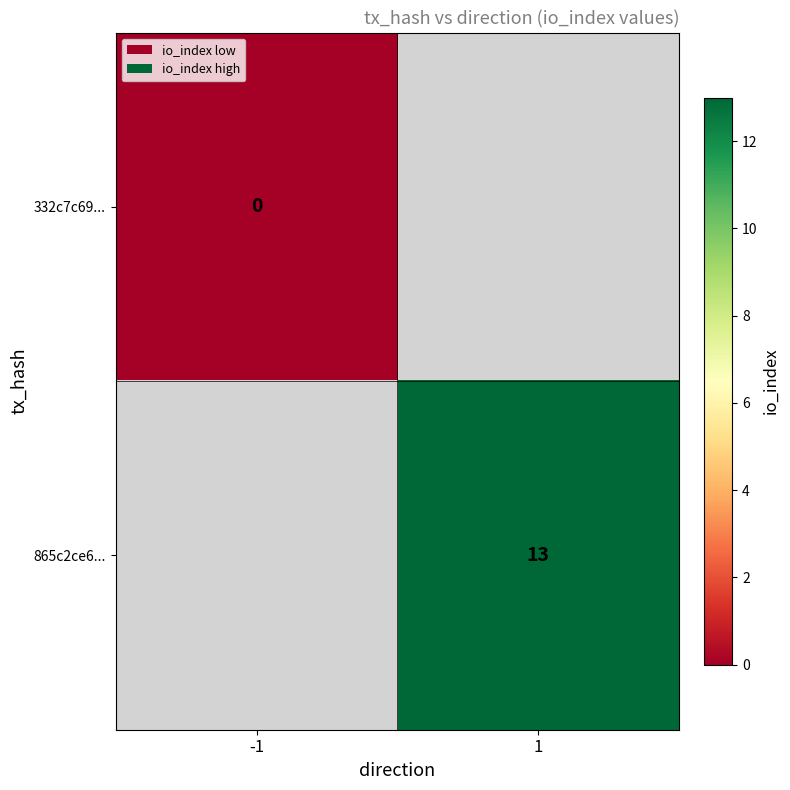

At which label does 865c2ce6... reach its minimum?

-1